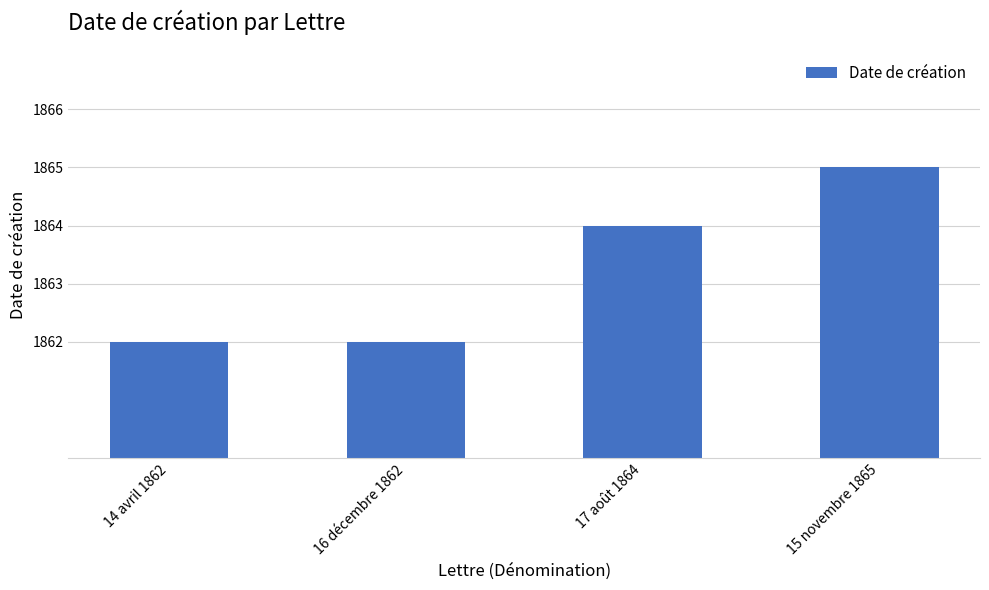

What is the value of the 1st bar from the left?

1862